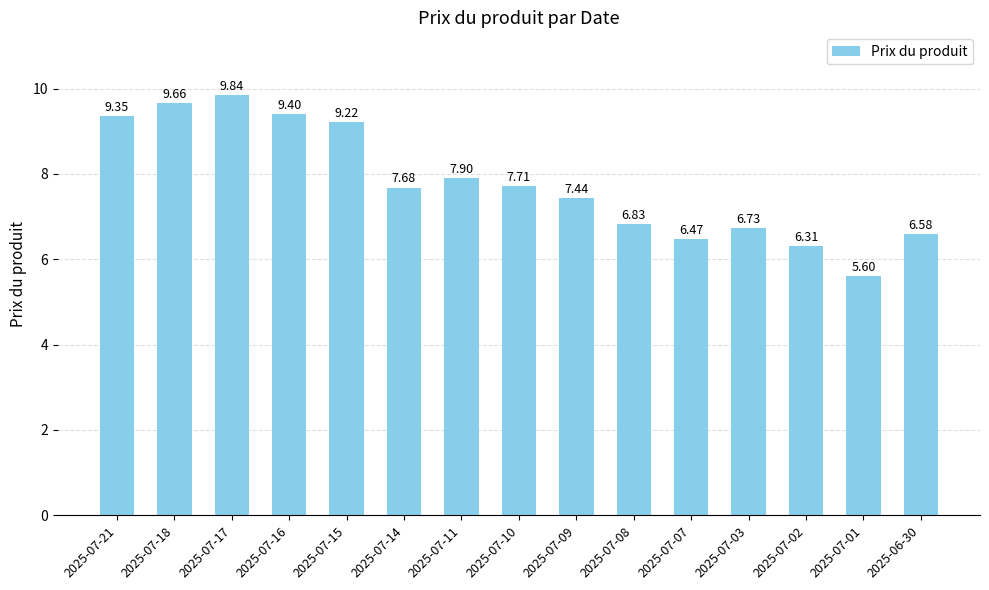

What is the label of the 3rd bar from the right?

2025-07-02